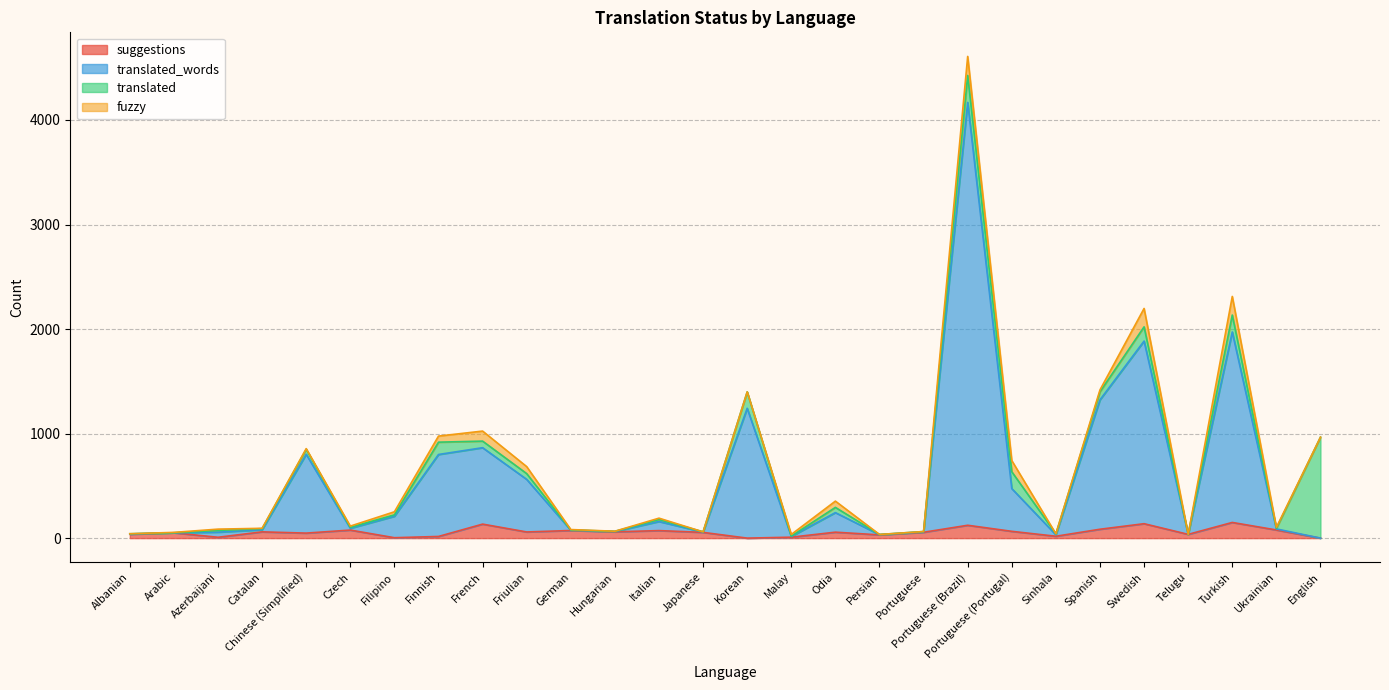

What value does the translated_words series have at Azerbaijani?

57